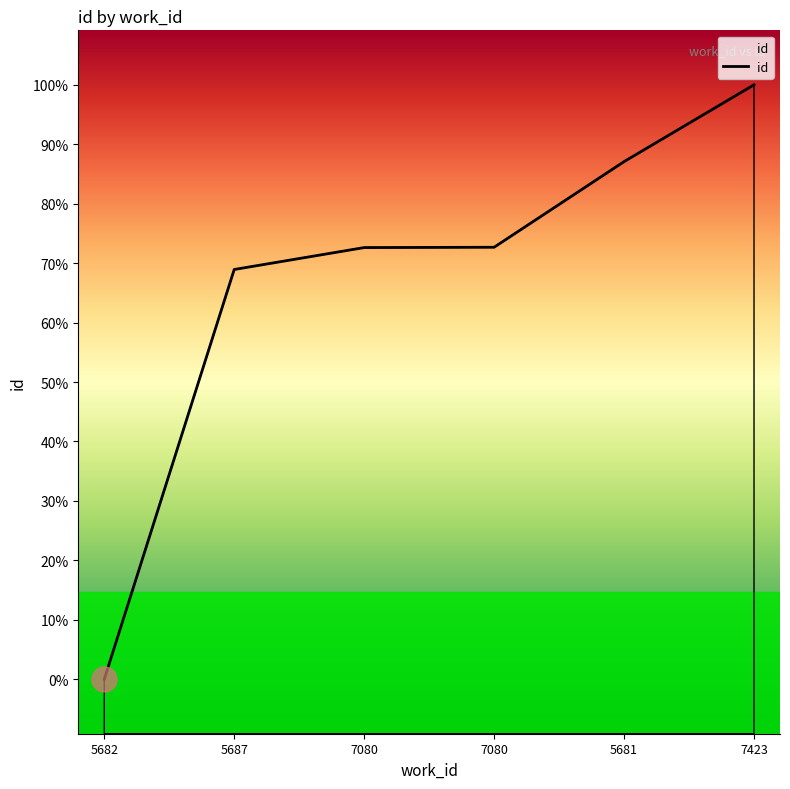

What is the difference between the second highest and second lowest values?

990